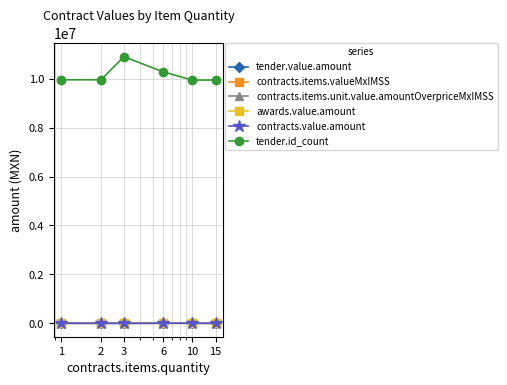

True or false: contracts.items.valueMxIMSS and tender.id_count intersect in this chart.

False